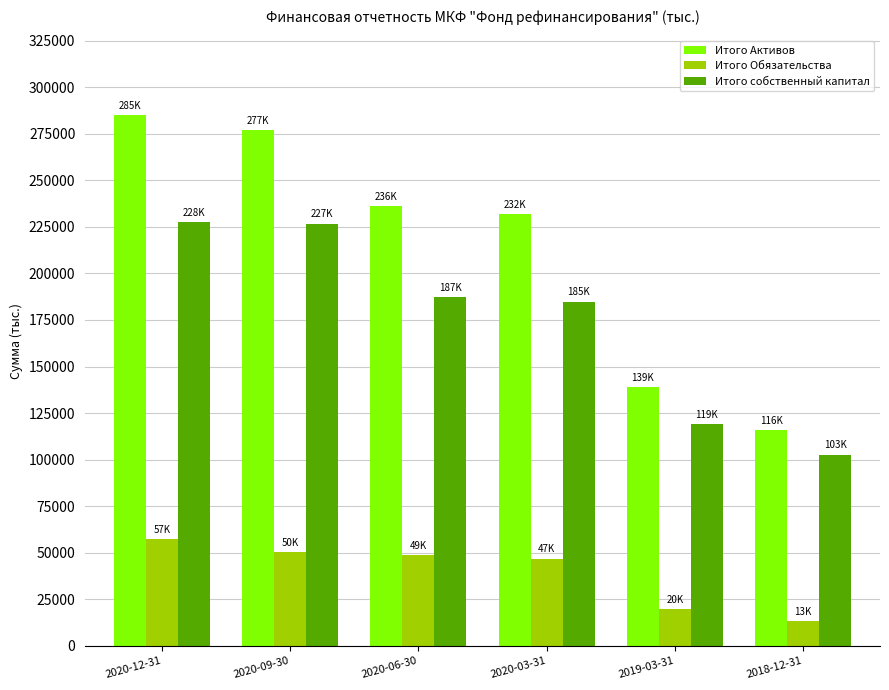

What is the highest value of the Итого собственный капитал series?

227667.7